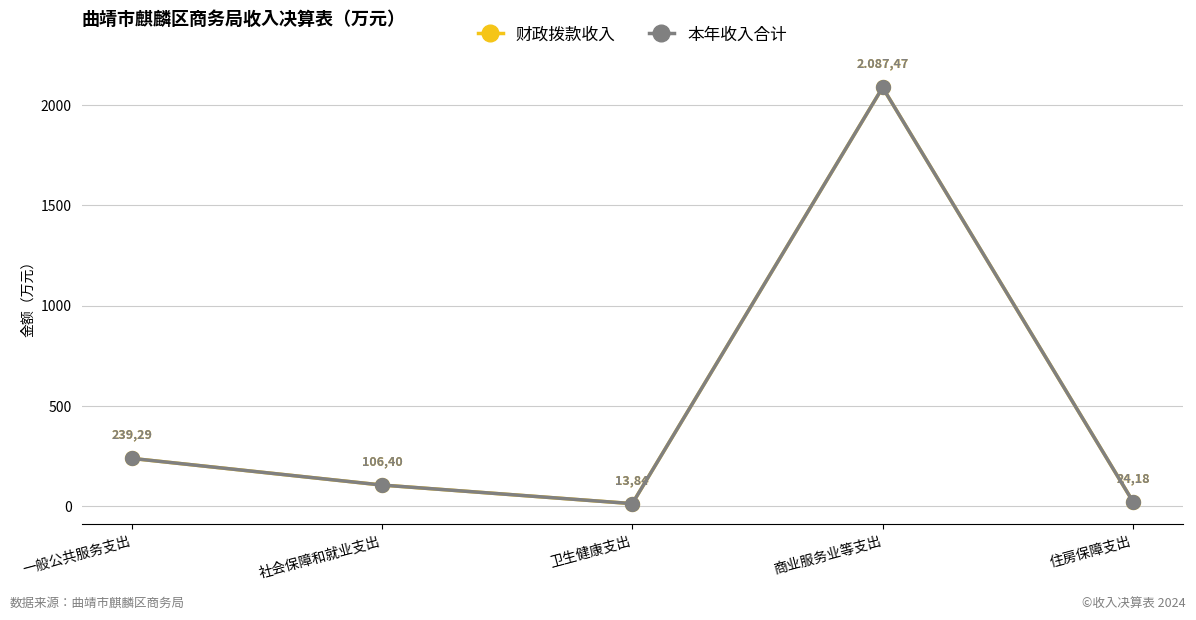

What is the highest value of the 财政拨款收入 series?

2087.5